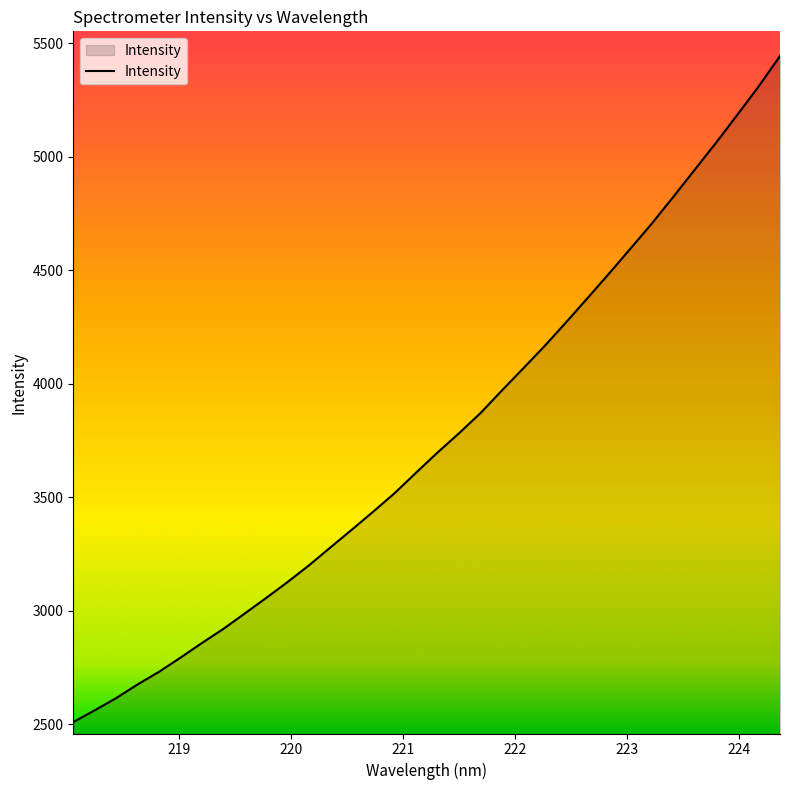

What is the maximum value shown in the chart?

5443.5